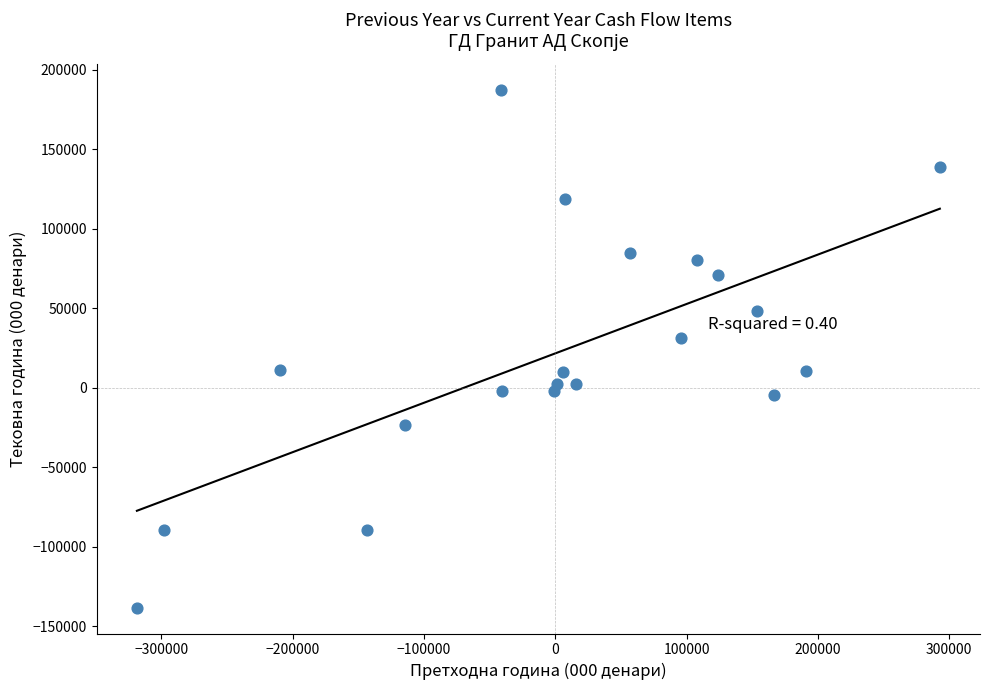

What Y value in the scatter plot is closest to 24494?

30997.9